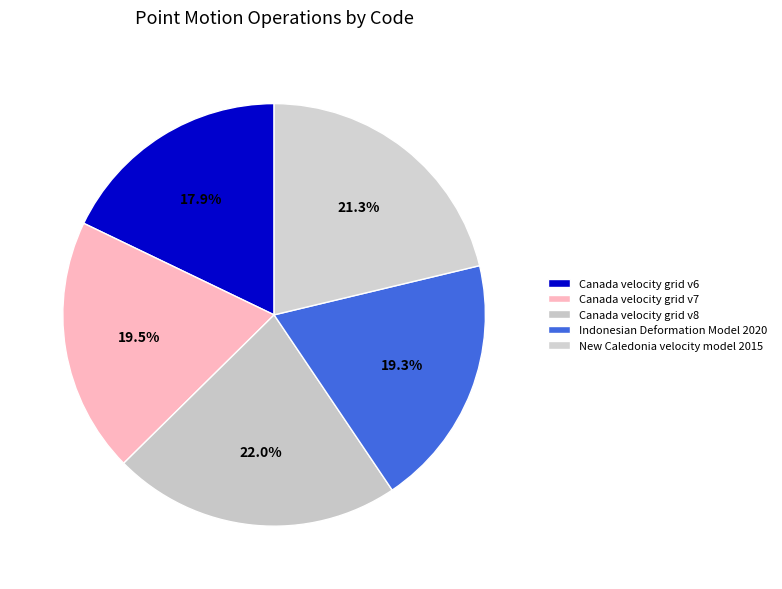

To the nearest percent, what percentage of the pie is Canada velocity grid v6?

18%